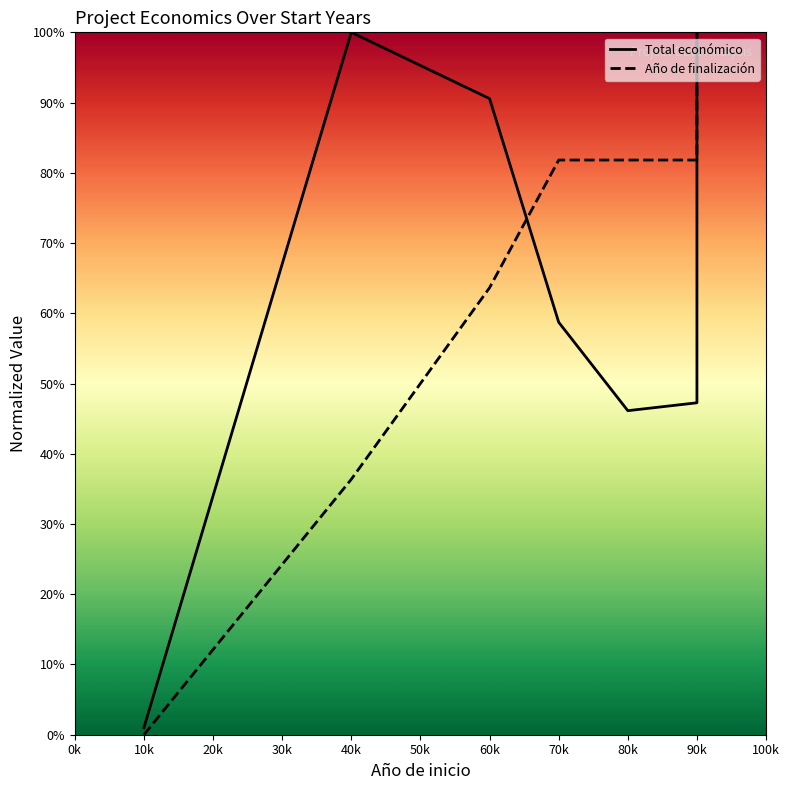

Which series has the largest total across all categories?

Año de finalización